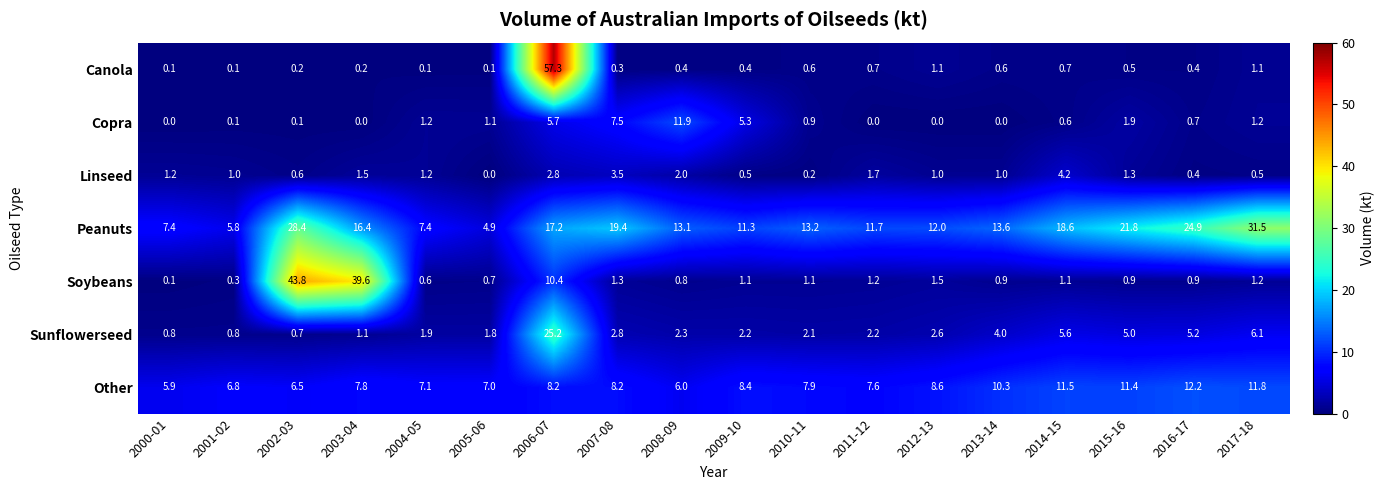

Rank the series by their maximum value, from highest to lowest.

Canola, Soybeans, Peanuts, Sunflowerseed, Other, Copra, Linseed